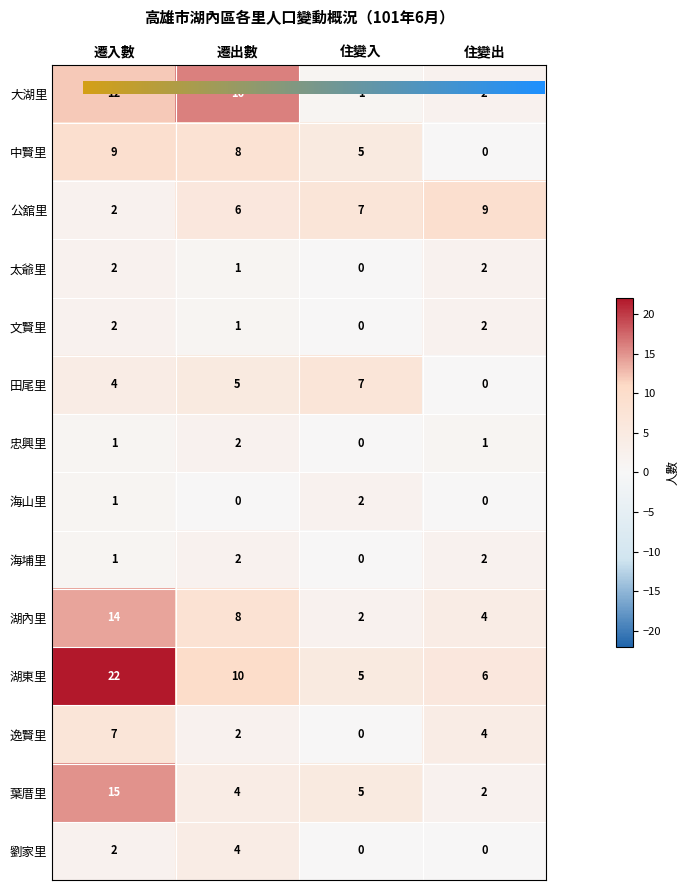

Read the 葉厝里 value at 遷出數, to the nearest 5.

5